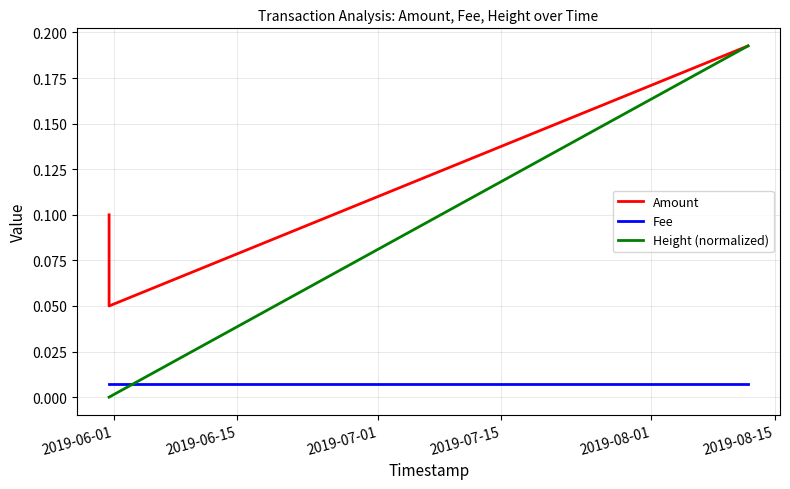

What is the value of the Amount point at the 2nd from the left?

0.1